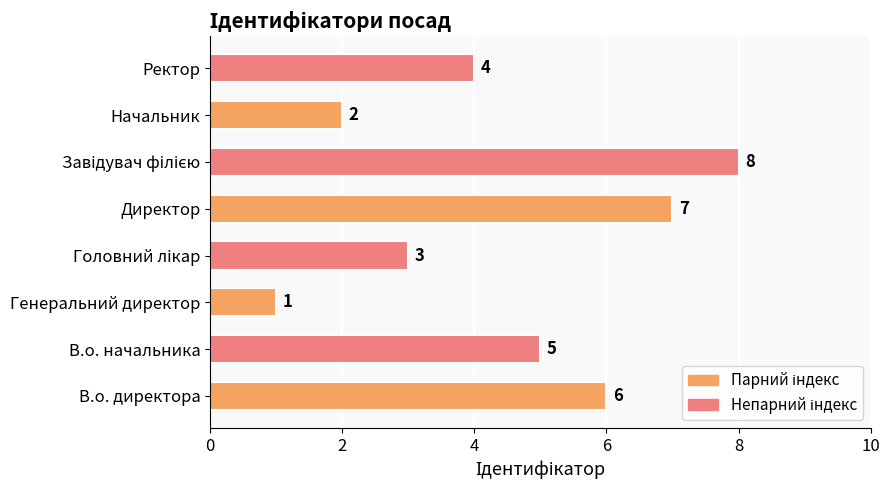

Reading bottom to top, transcribe all the data shown in this chart.

6	5	1	3	7	8	2	4